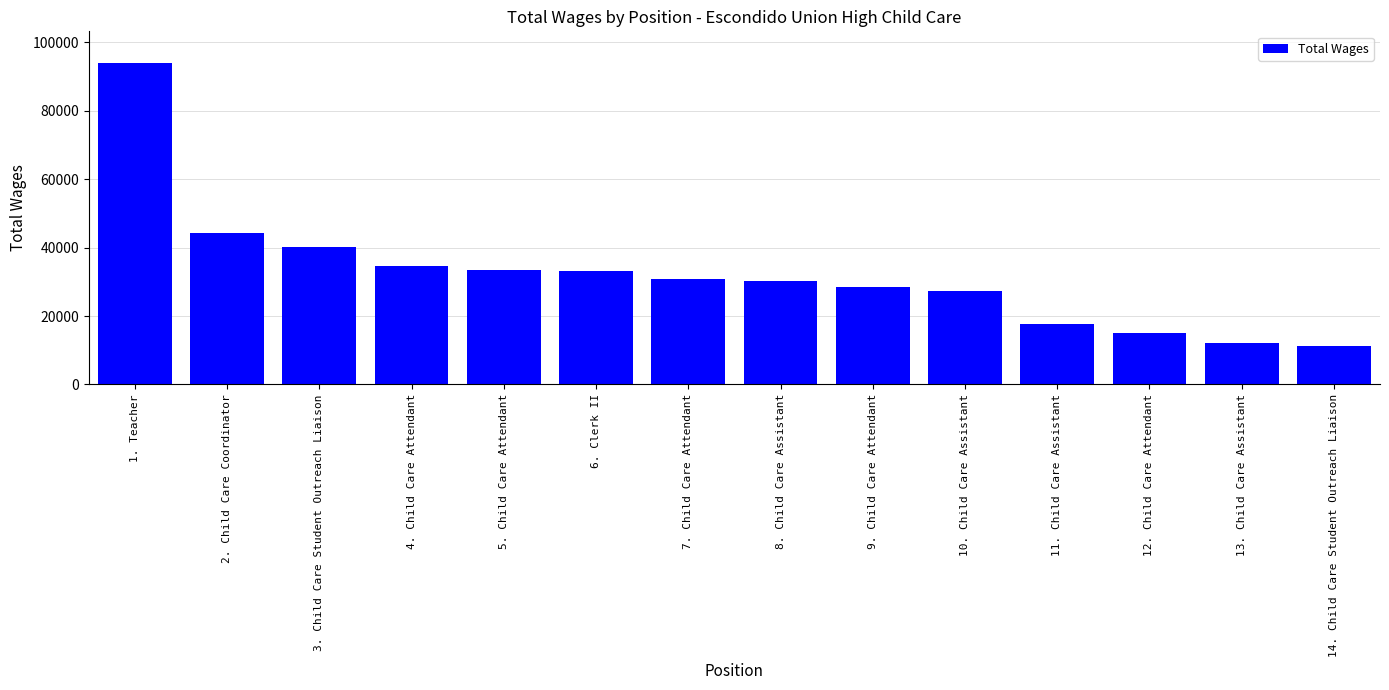

What position from the right is 4. Child Care Attendant?

11